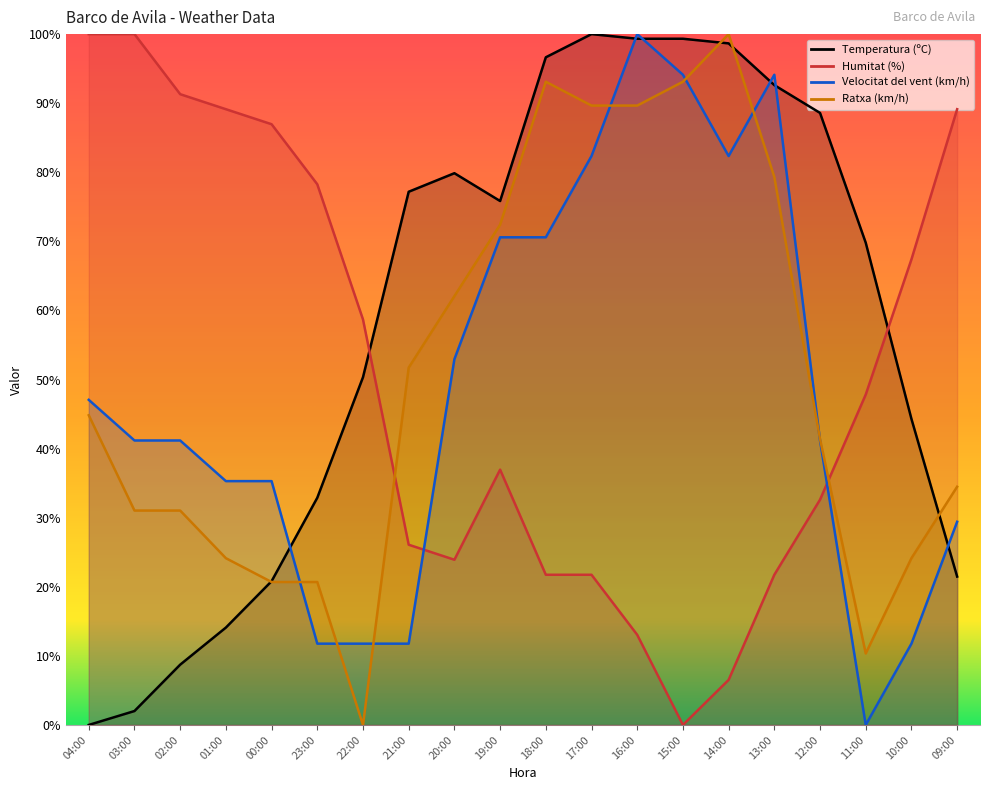

The value of Ratxa (km/h) at 11:00 is 14.4. True or false?

False